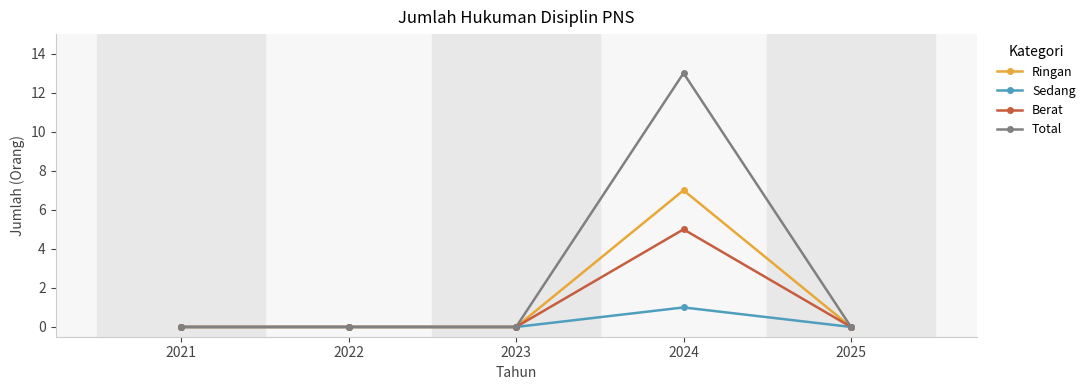

The value of Ringan at 2021 is 0. True or false?

True